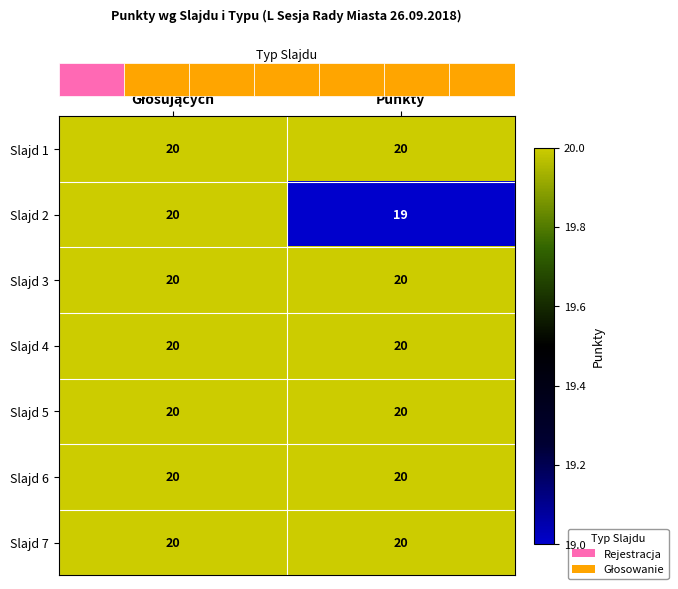

The Slajd 5 series shows 8 at Punkty. True or false?

False